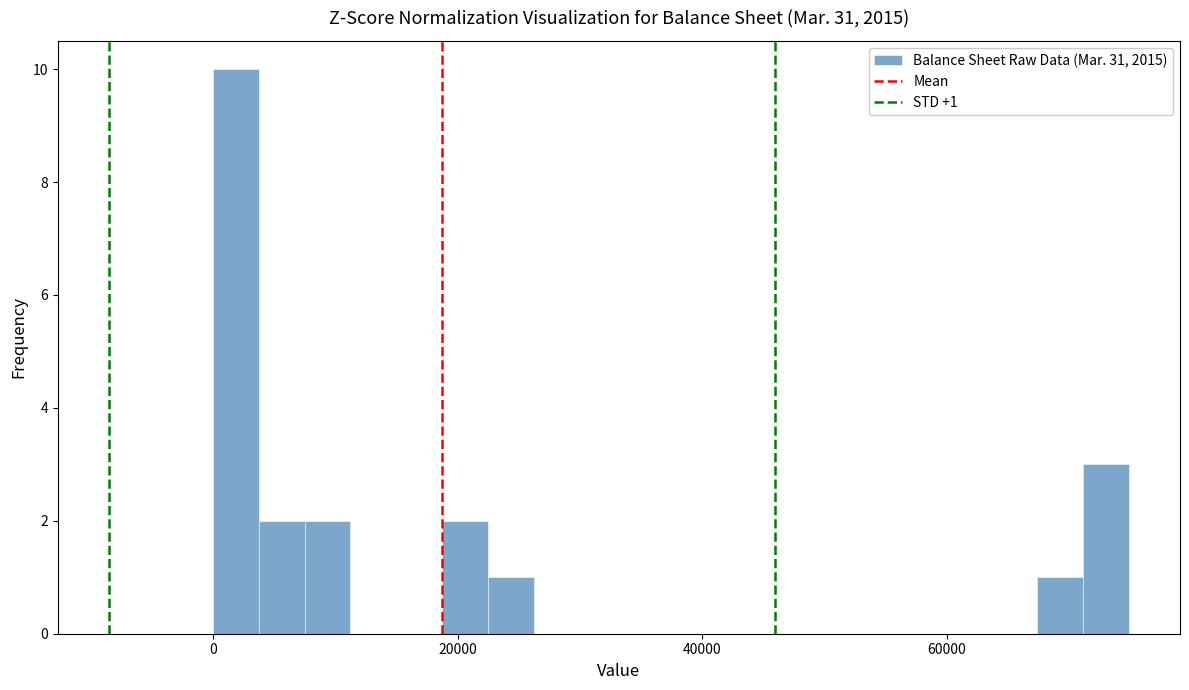

Around what value on the x-axis is the tallest bar? Give the approximate position of its centre, as read against the axis.

2000